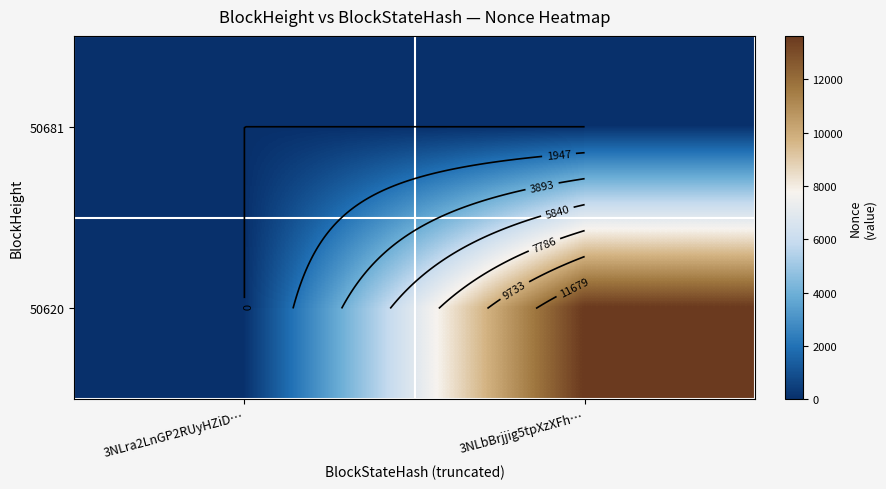

The 50620 series shows 24432 at 3NLbBrjjig5tpXzXFh…. True or false?

False